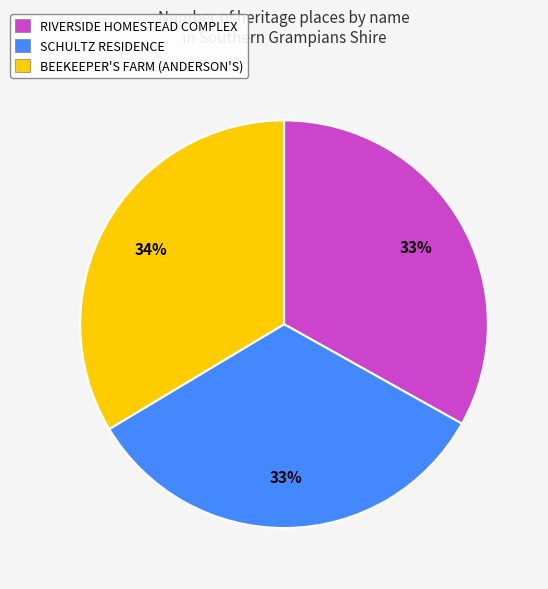

Is it true that BEEKEEPER'S FARM (ANDERSON'S) is 34% of the pie?

True